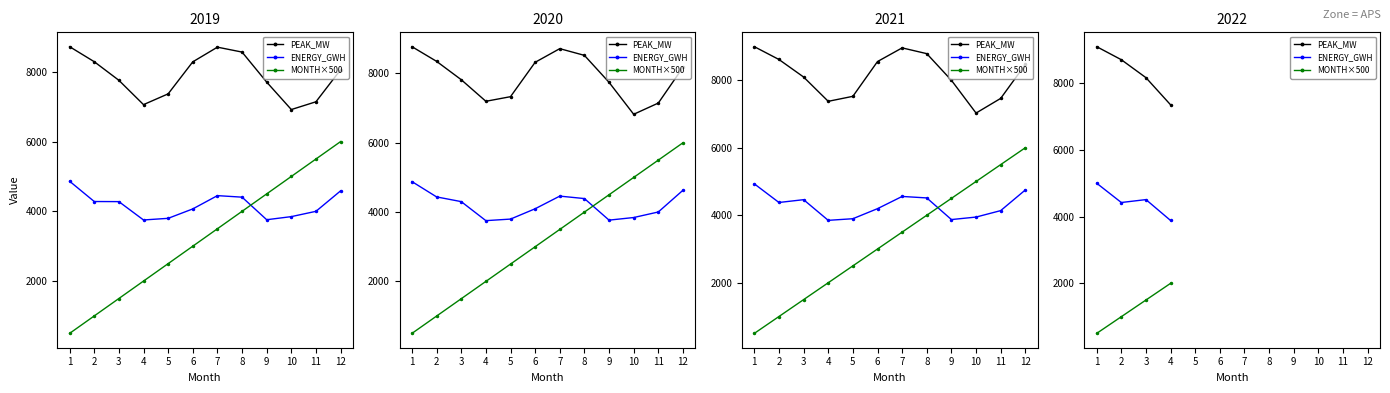

What is the average value of the MONTH×500 series?

1250